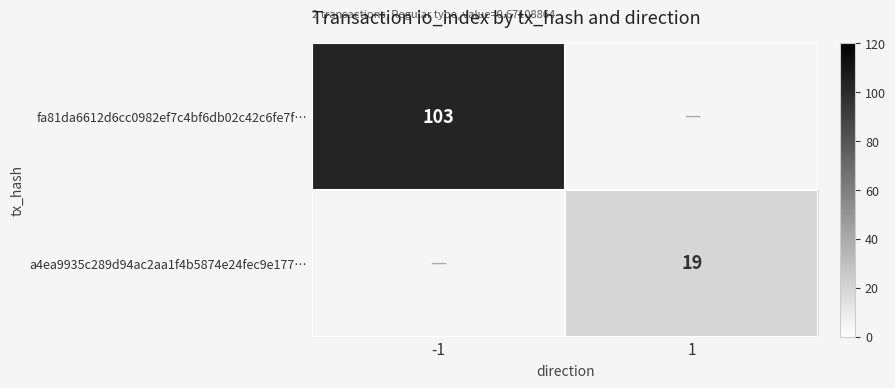

The value of fa81da6612d6cc0982ef7c4bf6db02c42c6fe7f… at -1 is 48. True or false?

False